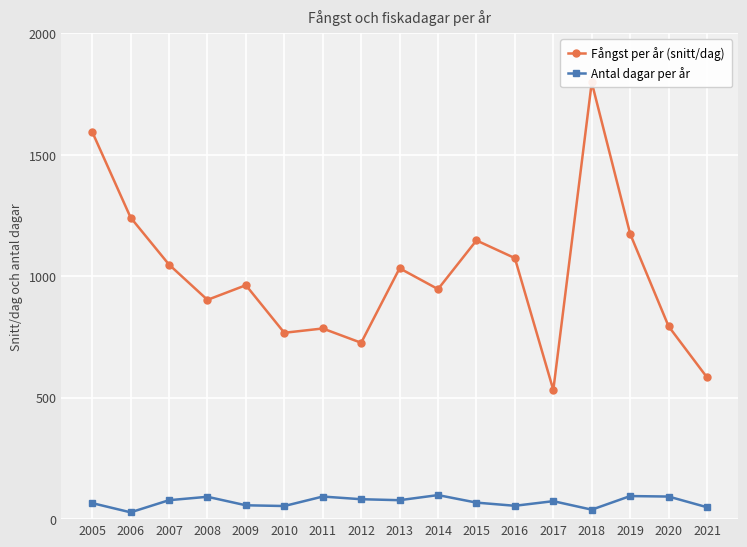

At how many categories does at least one series exceed 1336?

2